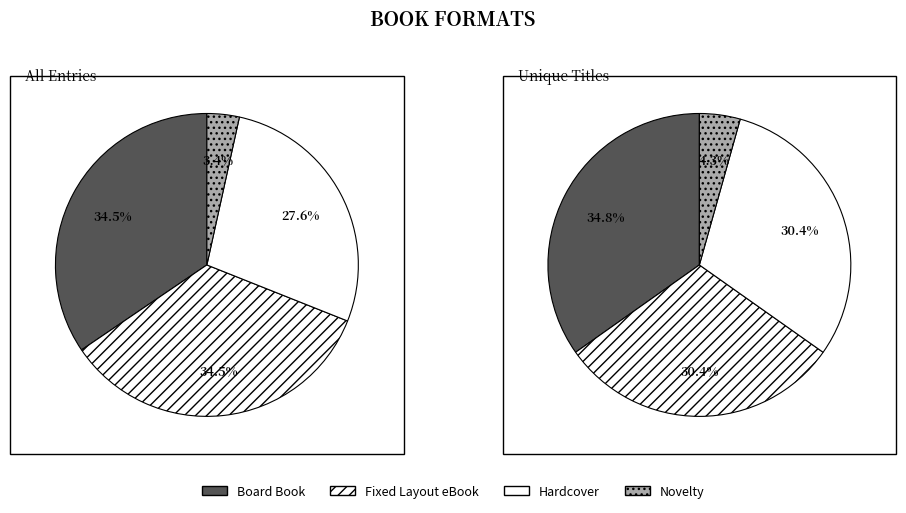

How many slices are in this pie chart?

4